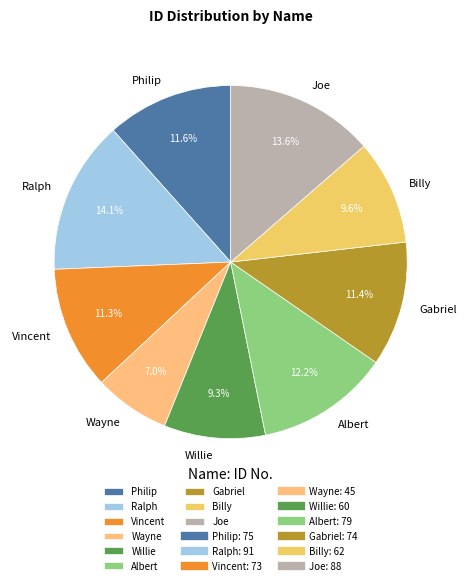

Is there a majority slice in this chart?

No